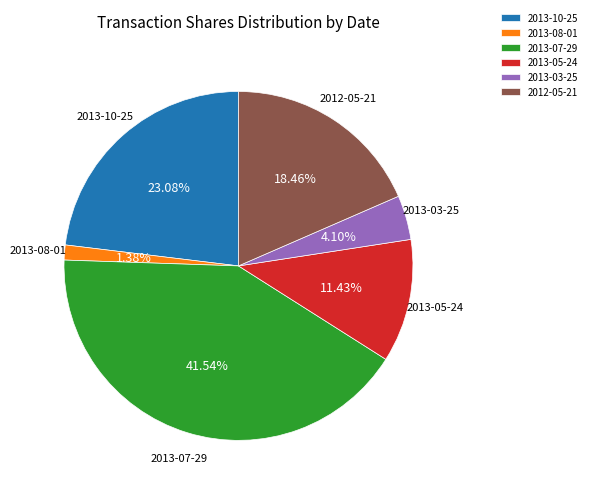

Rank the categories by value from lowest to highest.

2013-08-01, 2013-03-25, 2013-05-24, 2012-05-21, 2013-10-25, 2013-07-29